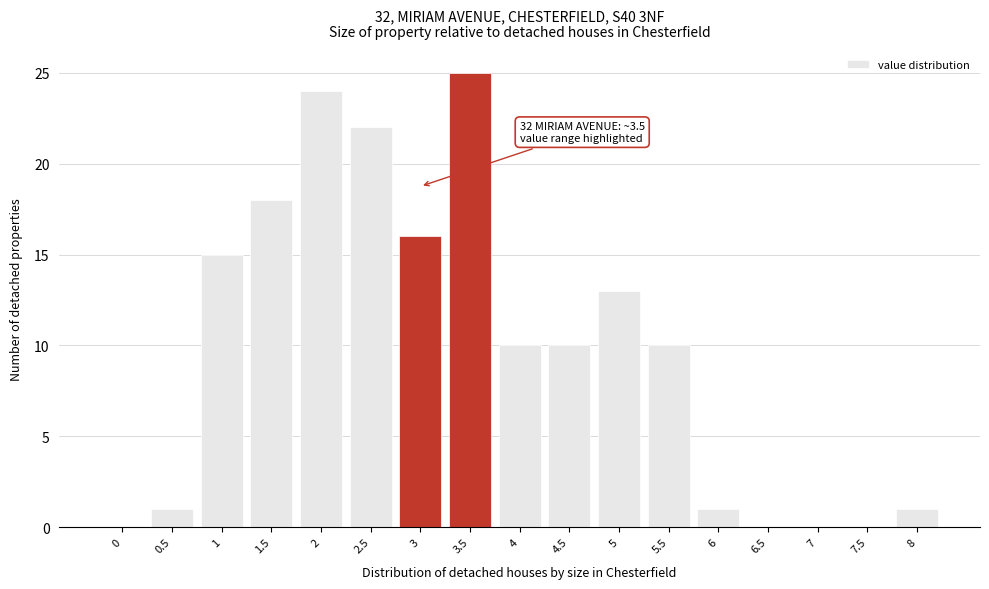

Reading right to left, list all the values displayed in this chart.

8=1	7.5=0	7=0	6.5=0	6=1	5.5=10	5=13	4.5=10	4=10	3.5=25	3=16	2.5=22	2=24	1.5=18	1=15	0.5=1	0=0